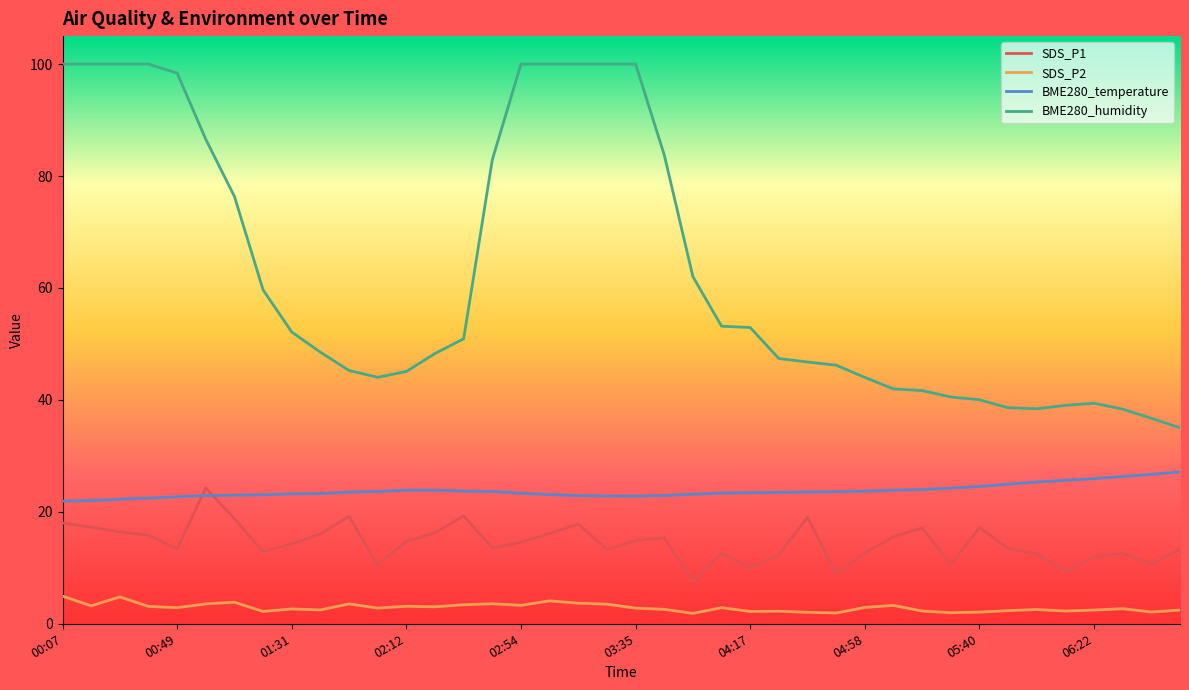

Rank the series by their average value, from highest to lowest.

BME280_humidity, BME280_temperature, SDS_P1, SDS_P2